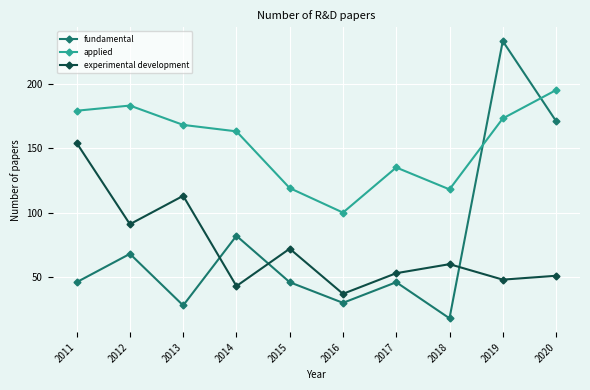

What is the difference between the highest and lowest values at 2011?

133